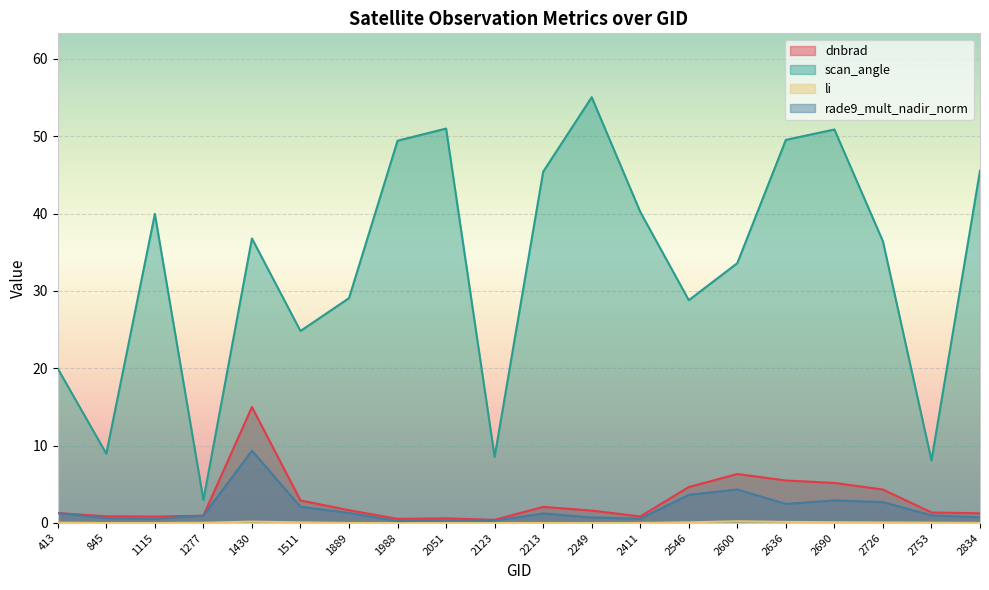

At which category is the sum across all series the highest?

1430